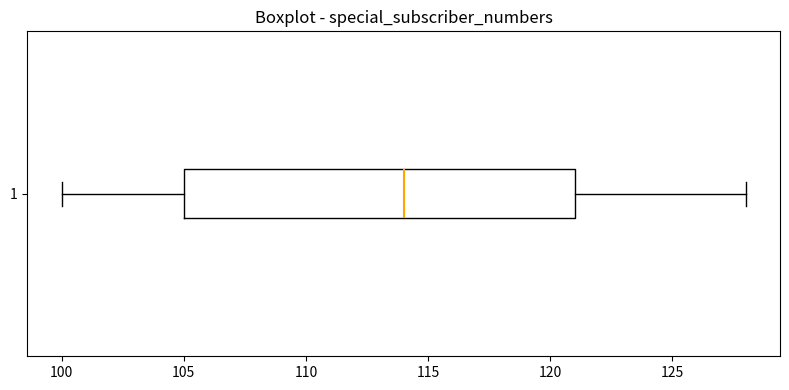

Where is the left edge of the box at y = 1 on the x-axis? The values are not printed on the chart, so give them approximately, as read against the axis.

105